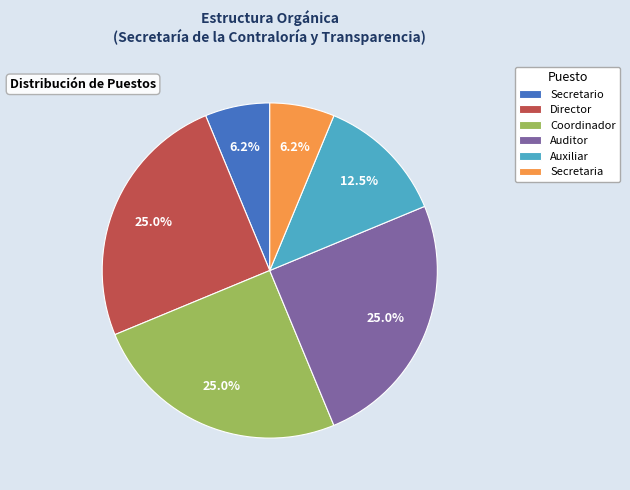

Is there a majority slice in this chart?

No